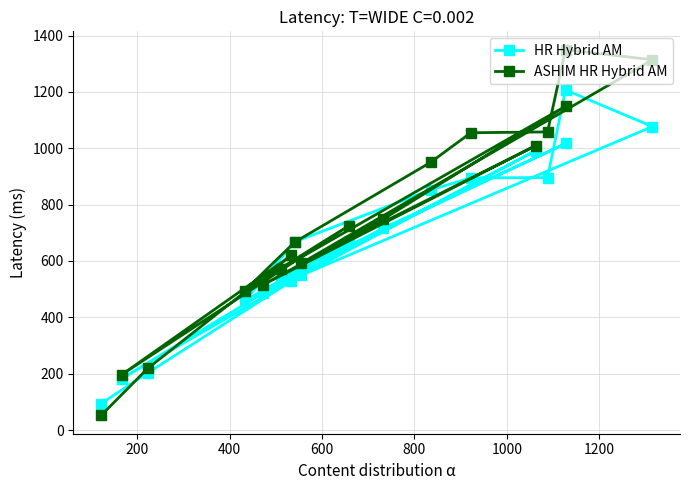

List the series in order of their peak value, lowest first.

HR Hybrid AM, ASHIM HR Hybrid AM